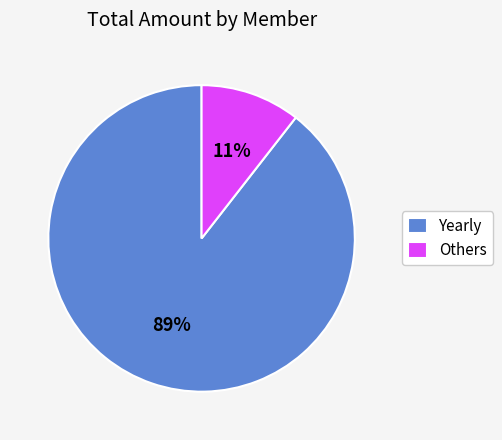

What is the largest slice in the pie chart?

Yearly